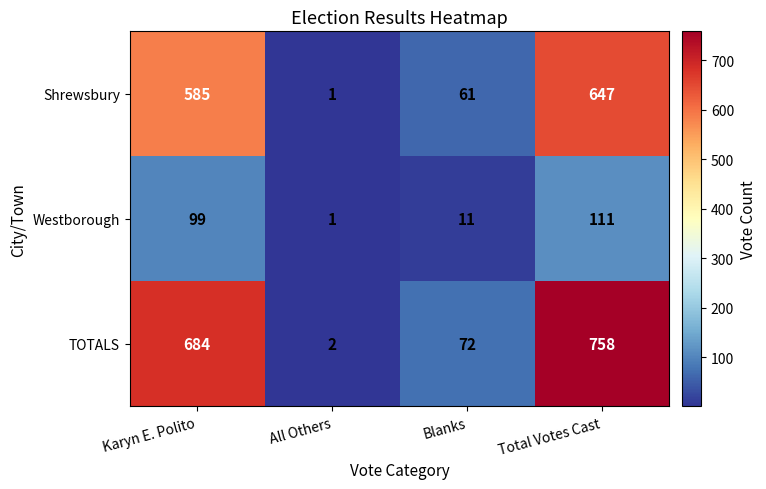

Rank the series by their maximum value, from highest to lowest.

TOTALS, Shrewsbury, Westborough